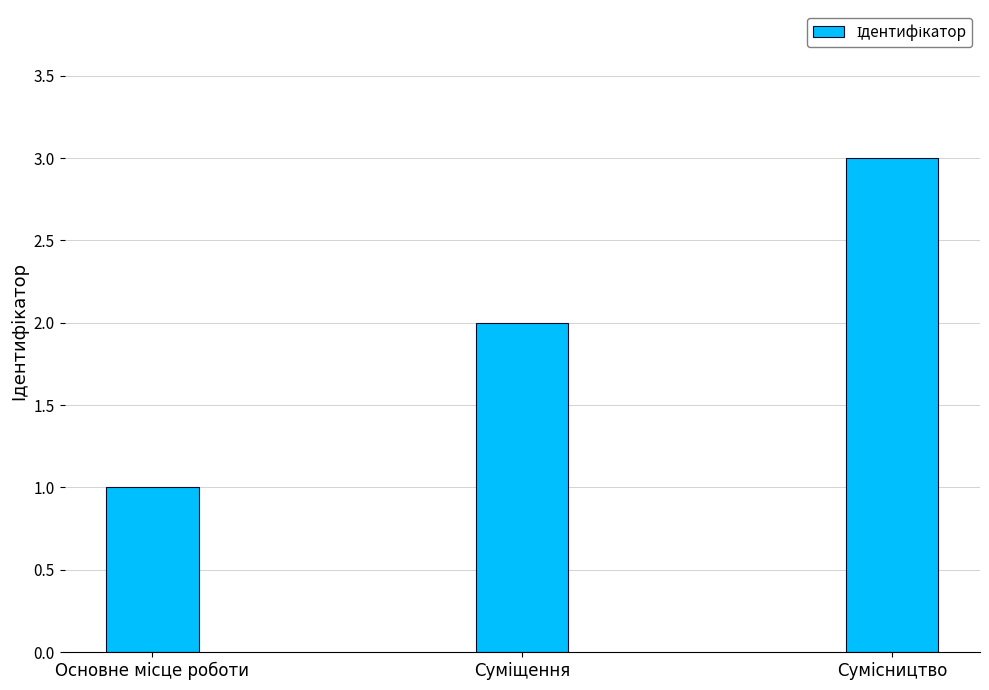

What is the sum of all values?

6